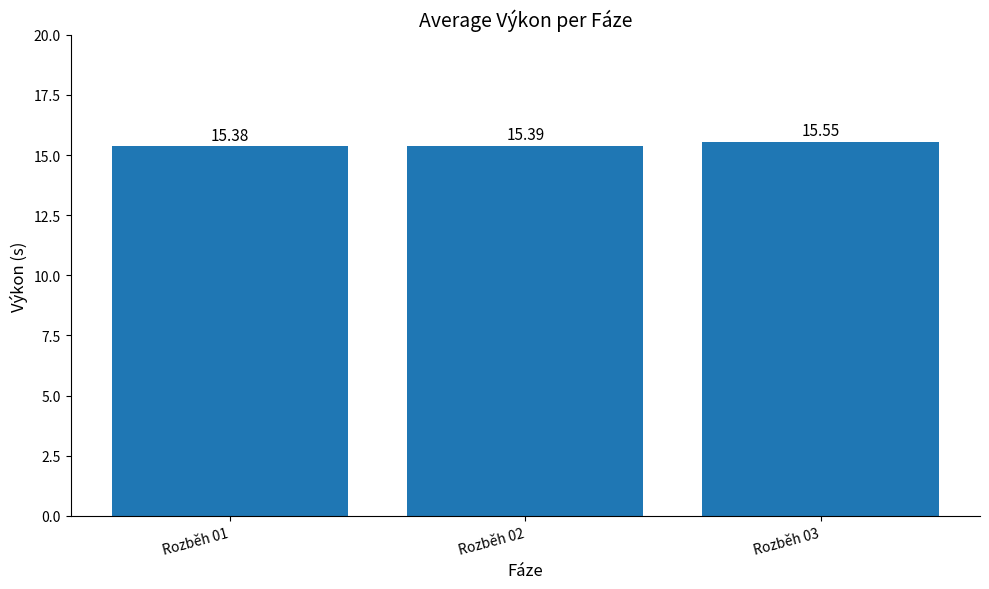

Reading left to right, what are all the values shown in this chart?

15.4	15.4	15.6